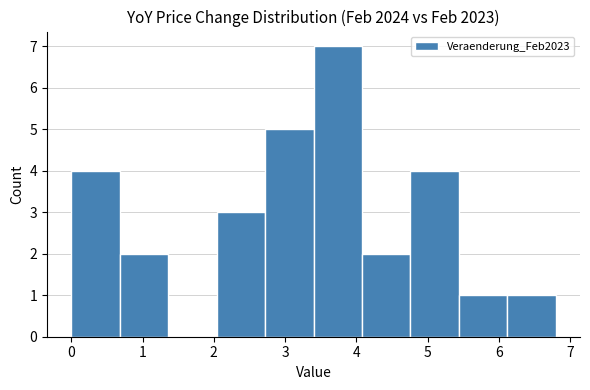

How tall is the bar that spans 4.76 to 5.44 on the x-axis? Neither the bar edges nor the heights are printed on the chart, so give them approximately, as read against the axes.

4